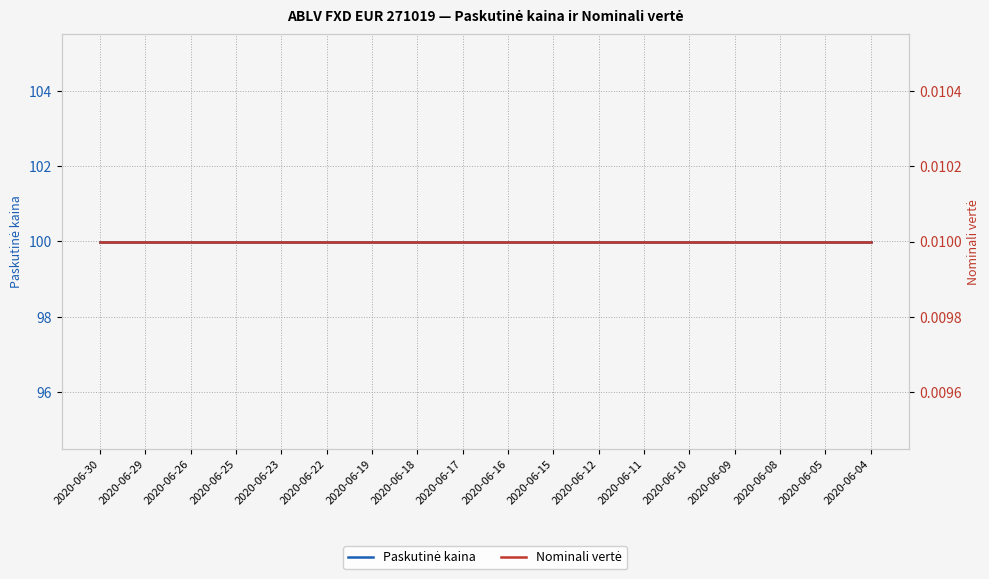

Which category has the highest value in the Nominali vertė series?

2020-06-30